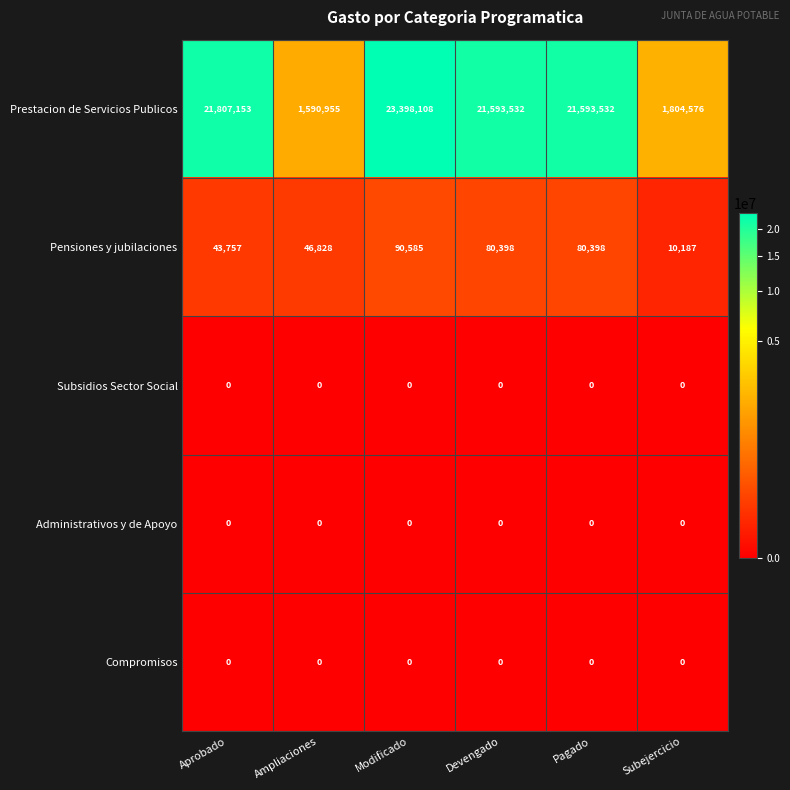

Reading right to left, what are all the values shown in this chart?

Prestacion de Servicios Publicos: 1804576	21593532	21593532	23398108	1590955	21807153
Pensiones y jubilaciones: 10187	80398	80398	90585	46828	43757
Subsidios Sector Social: 0	0	0	0	0	0
Administrativos y de Apoyo: 0	0	0	0	0	0
Compromisos: 0	0	0	0	0	0